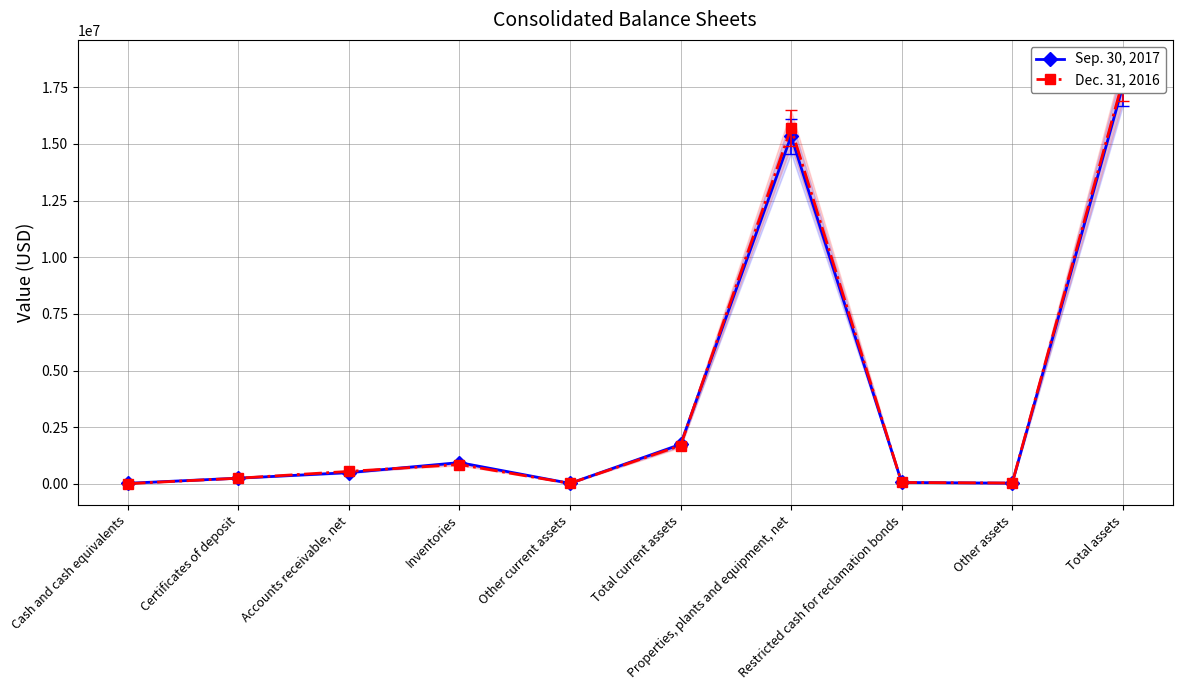

Reading left to right, transcribe all the data shown in this chart.

Sep. 30, 2017: Cash and cash equivalents=27576	Certificates of deposit=252298	Accounts receivable, net=496397	Inventories=939880	Other current assets=23890	Total current assets=1740041	Properties, plants and equipment, net=15338206	Restricted cash for reclamation bonds=63275	Other assets=32520	Total assets=17539162
Dec. 31, 2016: Cash and cash equivalents=10057	Certificates of deposit=251641	Accounts receivable, net=552119	Inventories=855637	Other current assets=23101	Total current assets=1692555	Properties, plants and equipment, net=15695966	Restricted cash for reclamation bonds=63274	Other assets=37703	Total assets=17765998